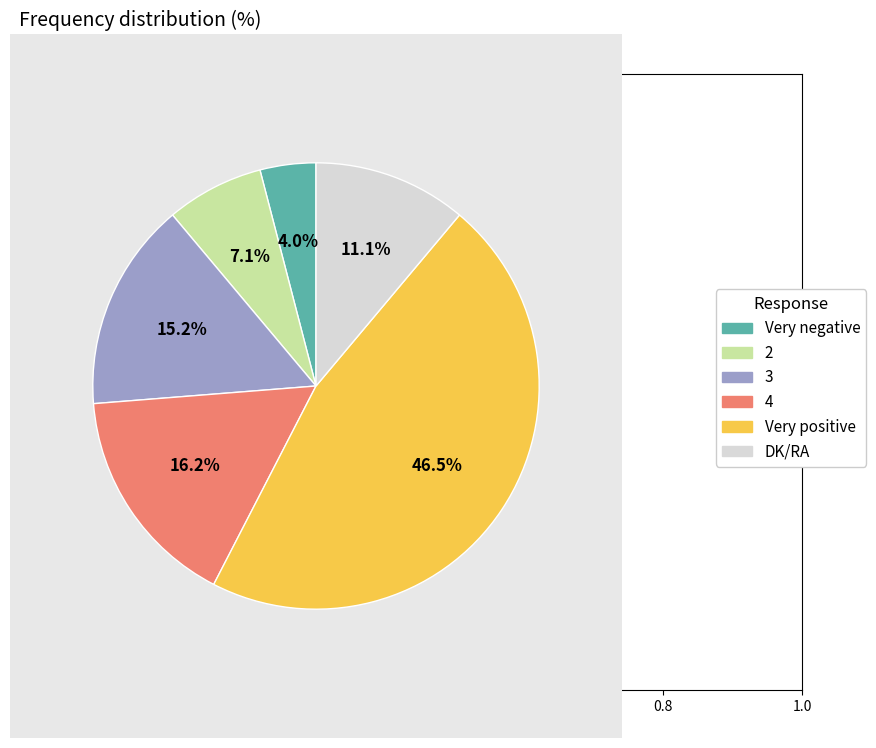

Which slice is the largest?

Very positive